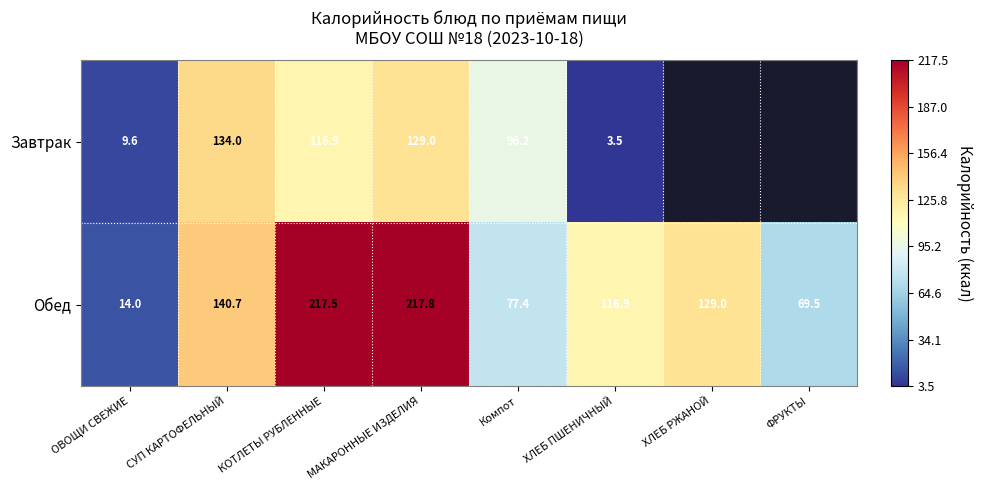

Between ХЛЕБ ПШЕНИЧНЫЙ and Компот, which is larger?

Компот